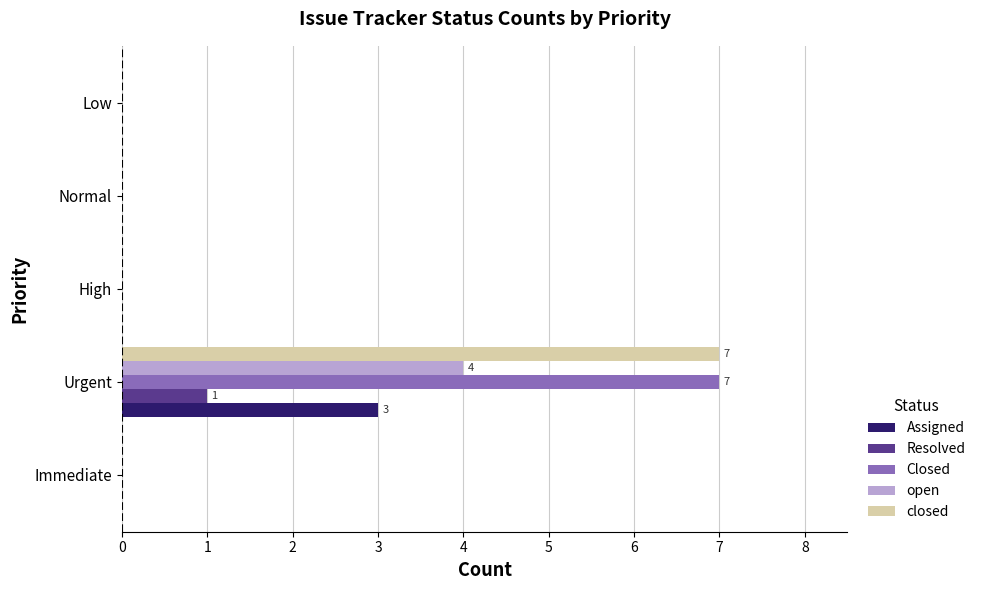

At which category is the sum across all series the highest?

Urgent